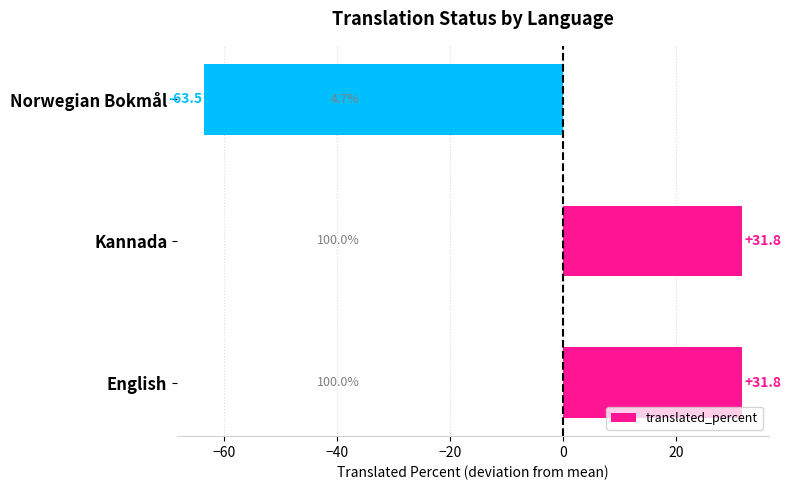

What value does the data have at English?

31.8